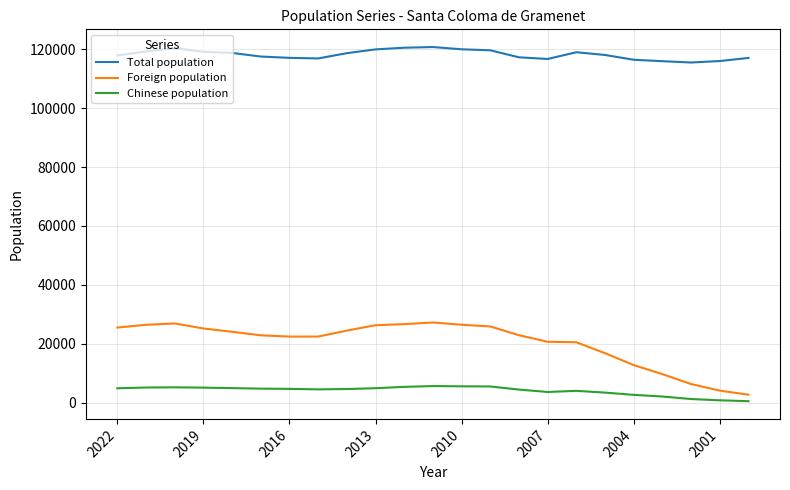

In Chinese population, how many points are higher than both neighbors (excluding endpoints)?

3